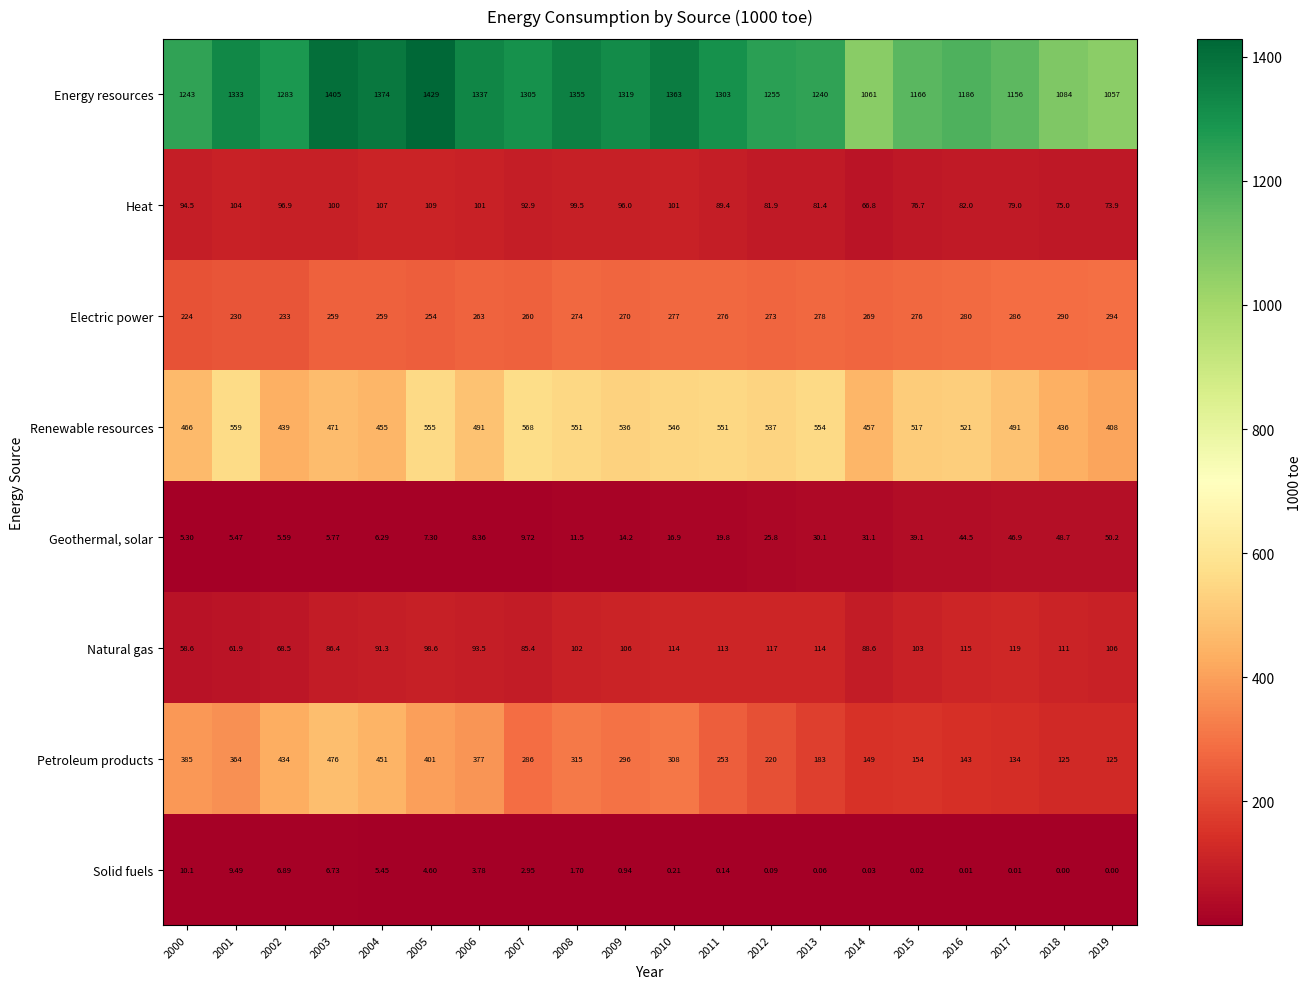

Between 2016 and 2019, which series saw the biggest shift?

Energy resources